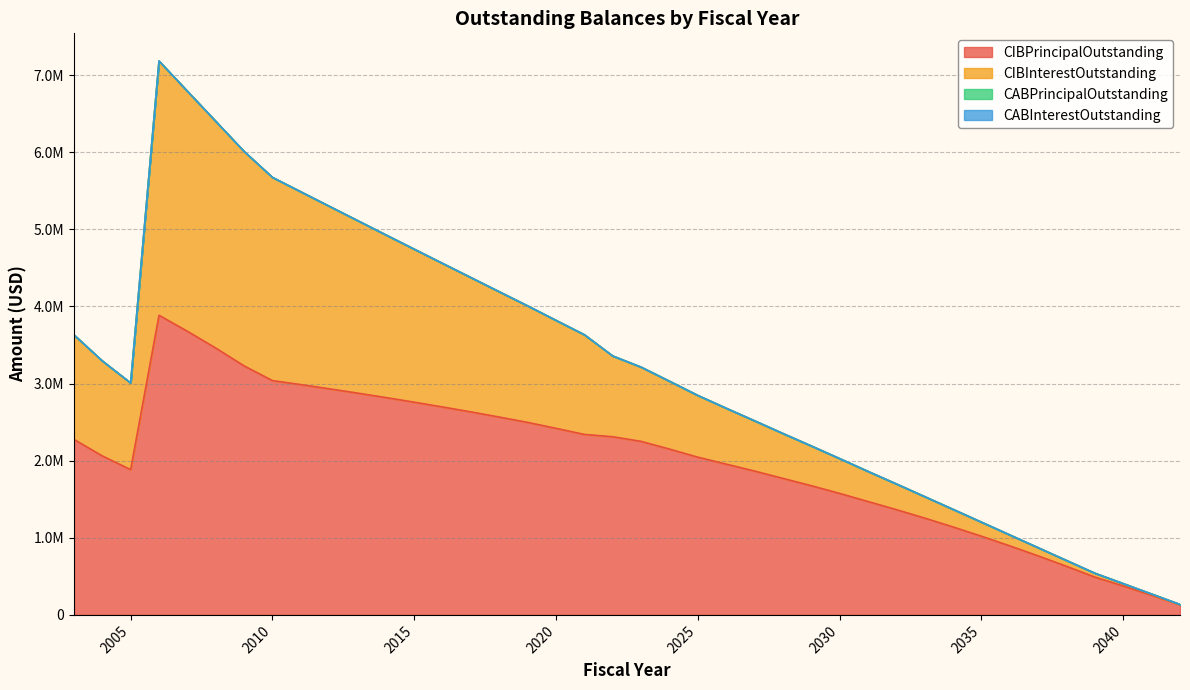

True or false: CIBPrincipalOutstanding and CIBInterestOutstanding intersect in this chart.

False